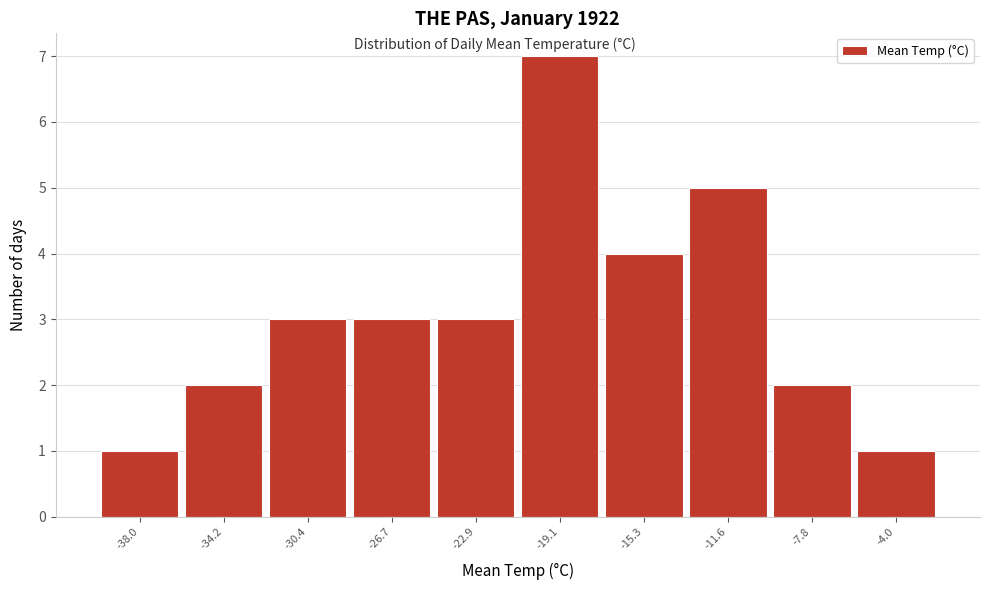

How tall is the bar that spans -36.0 to -32.5 on the x-axis? Neither the bar edges nor the heights are printed on the chart, so give them approximately, as read against the axes.

2